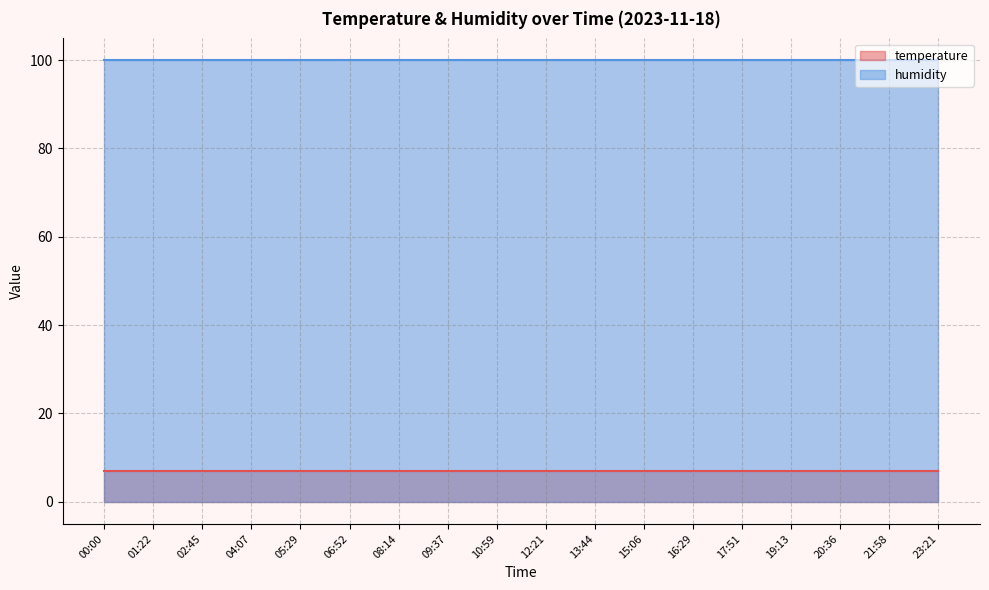

What is the total value across all series at 16:29?

106.8